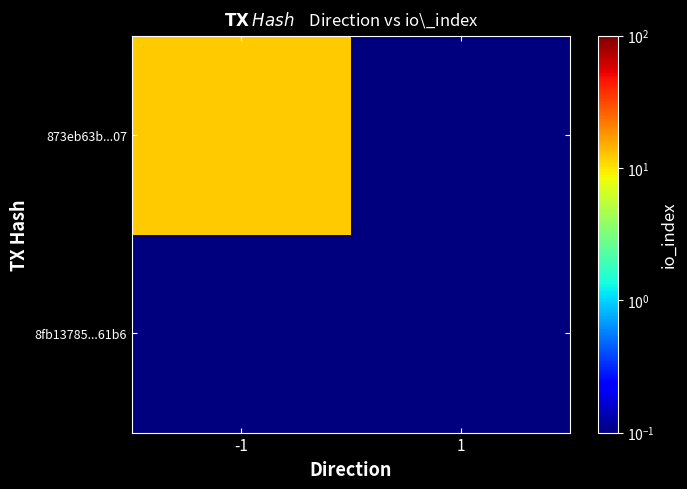

Rank the series by their maximum value, from highest to lowest.

873eb63b...07, 8fb13785...61b6